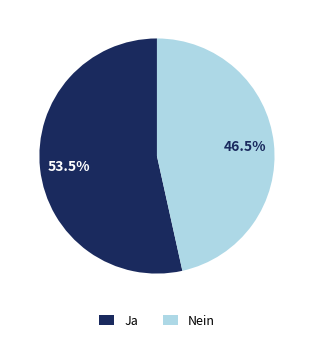

To the nearest percent, what is the difference between the largest and smallest slice percentages?

7%